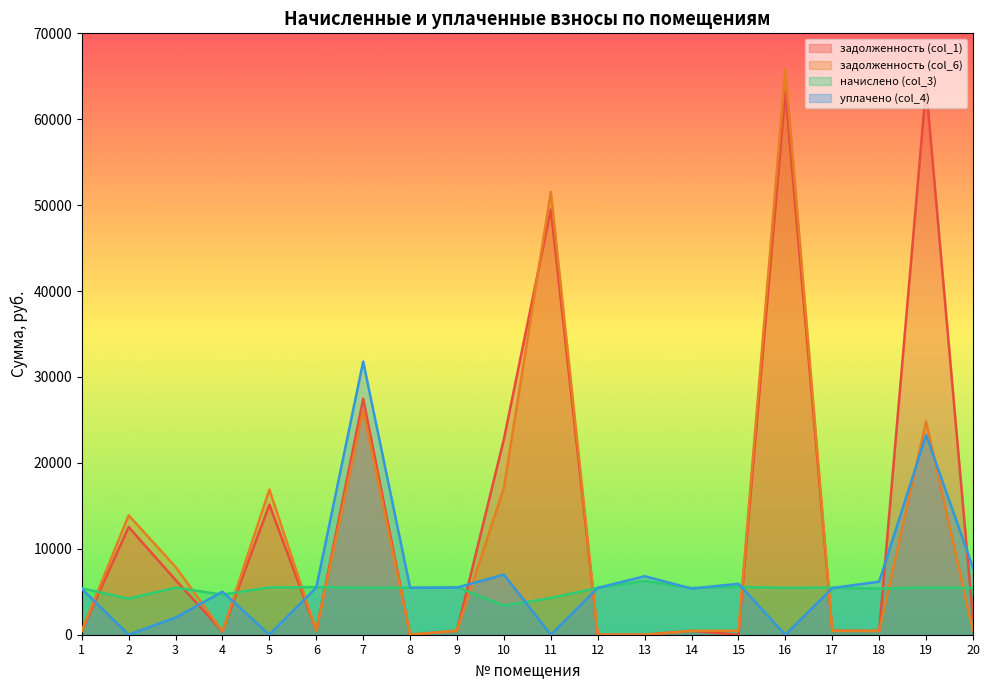

What is the sum of all начислено (col_3) values?

104834.5